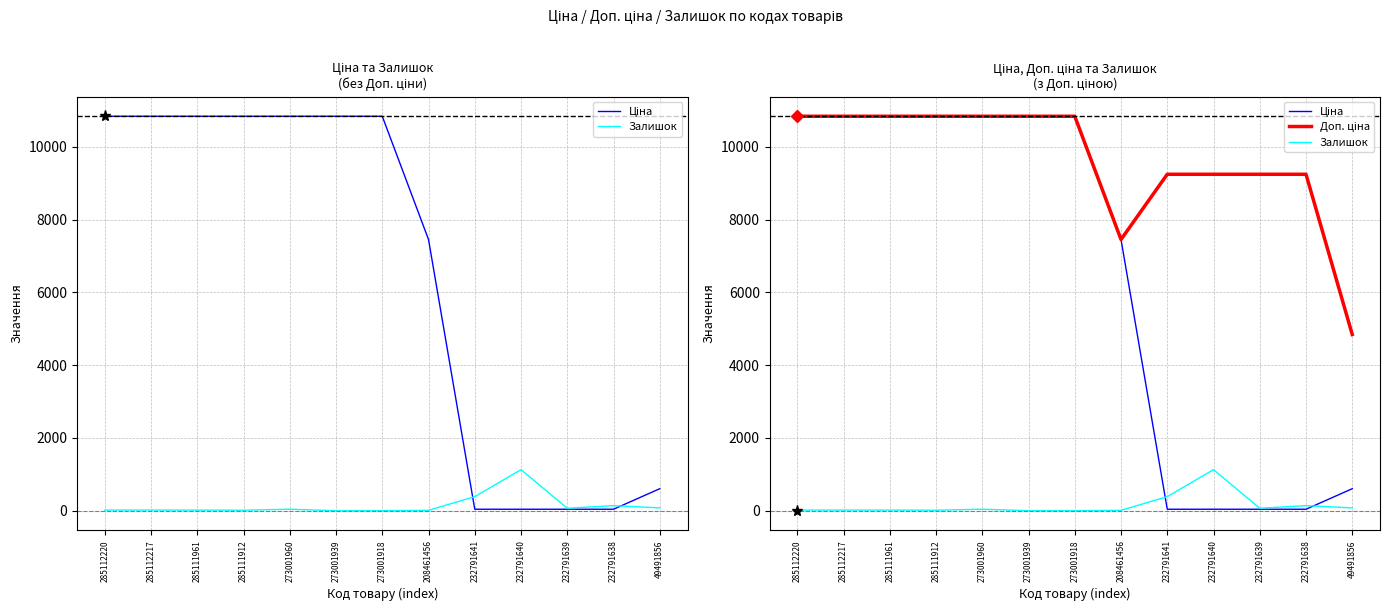

True or false: Ціна and Залишок cross at least once.

True